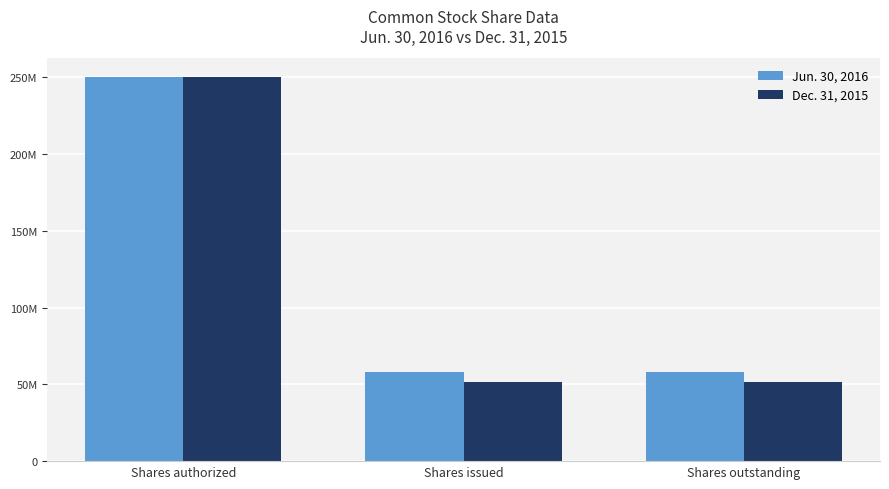

Reading right to left, what are all the values shown in this chart?

Jun. 30, 2016: Shares outstanding=58070018	Shares issued=58070018	Shares authorized=250000000
Dec. 31, 2015: Shares outstanding=51473157	Shares issued=51473157	Shares authorized=250000000